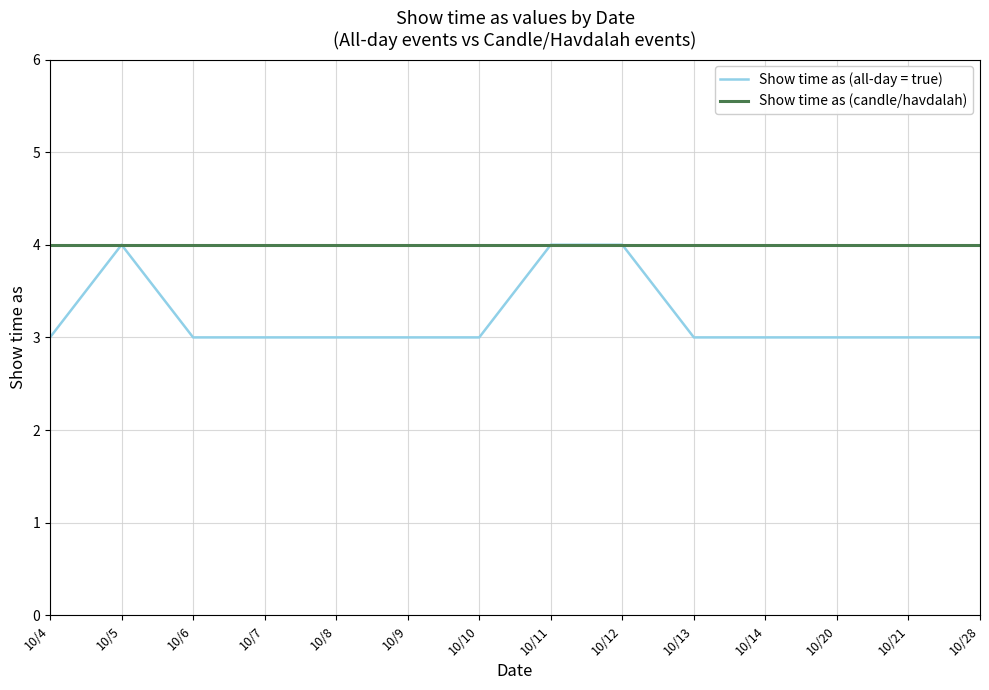

Between 10/11 and 10/13, which series saw the biggest shift?

Show time as (all-day = true)